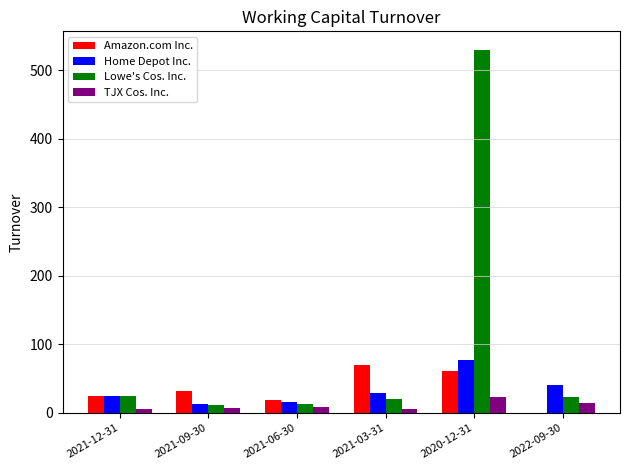

Which series has the largest total across all categories?

Lowe's Cos. Inc.